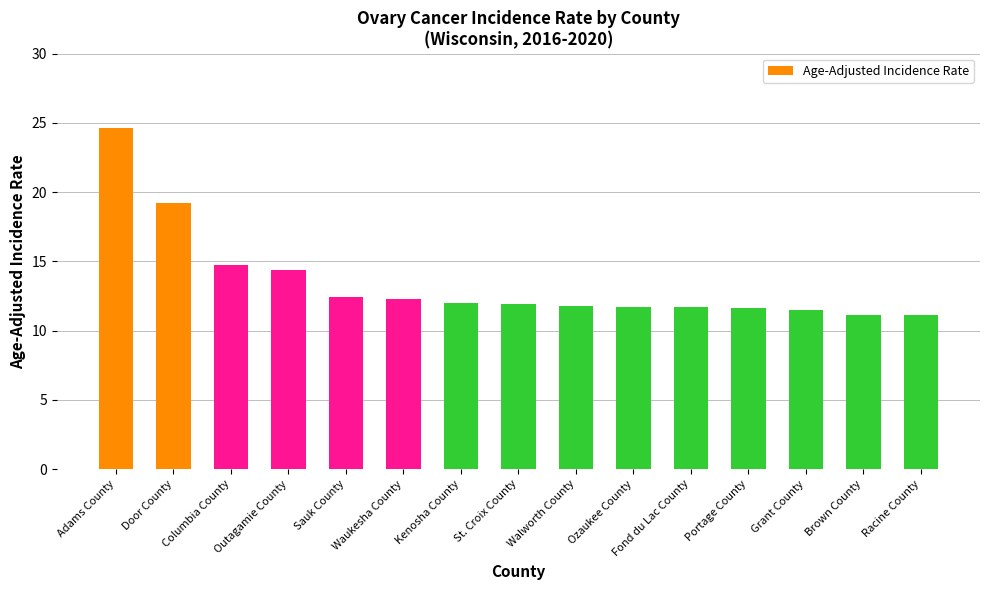

Which has a higher value, Sauk County or Racine County?

Sauk County